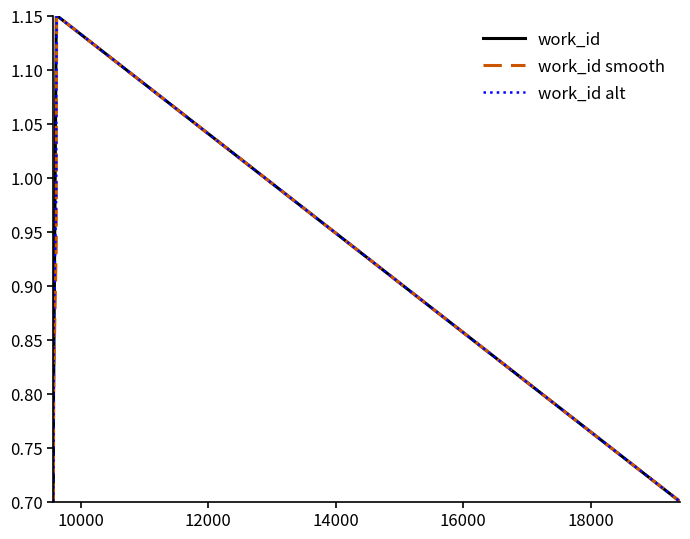

Which series has the largest total across all categories?

work_id